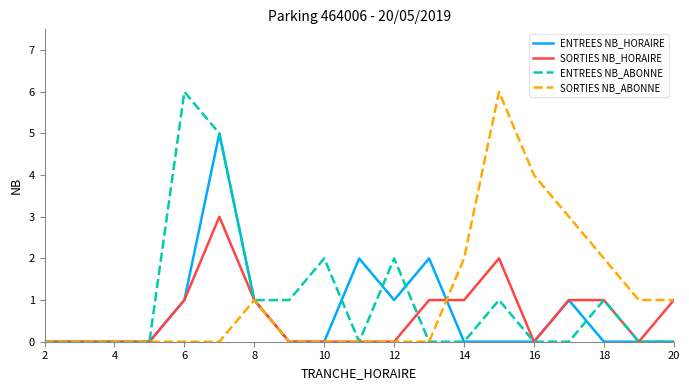

What is the greatest value displayed?

6